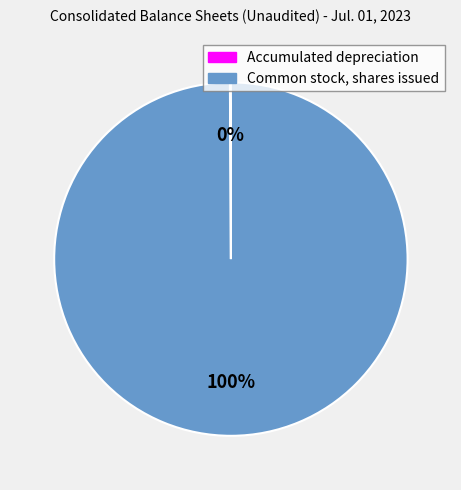

To the nearest percent, what is the average slice percentage?

50%